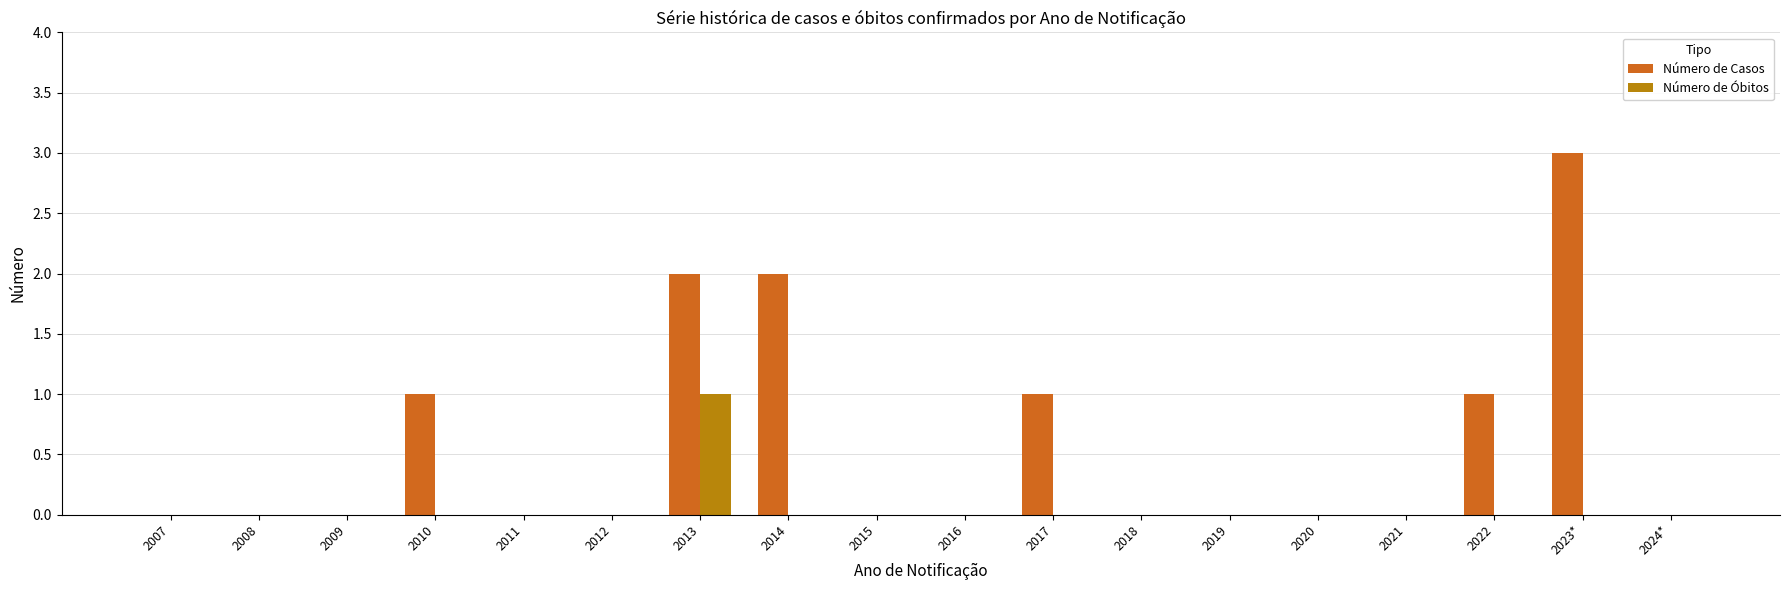

How many categories are shown in the chart?

18